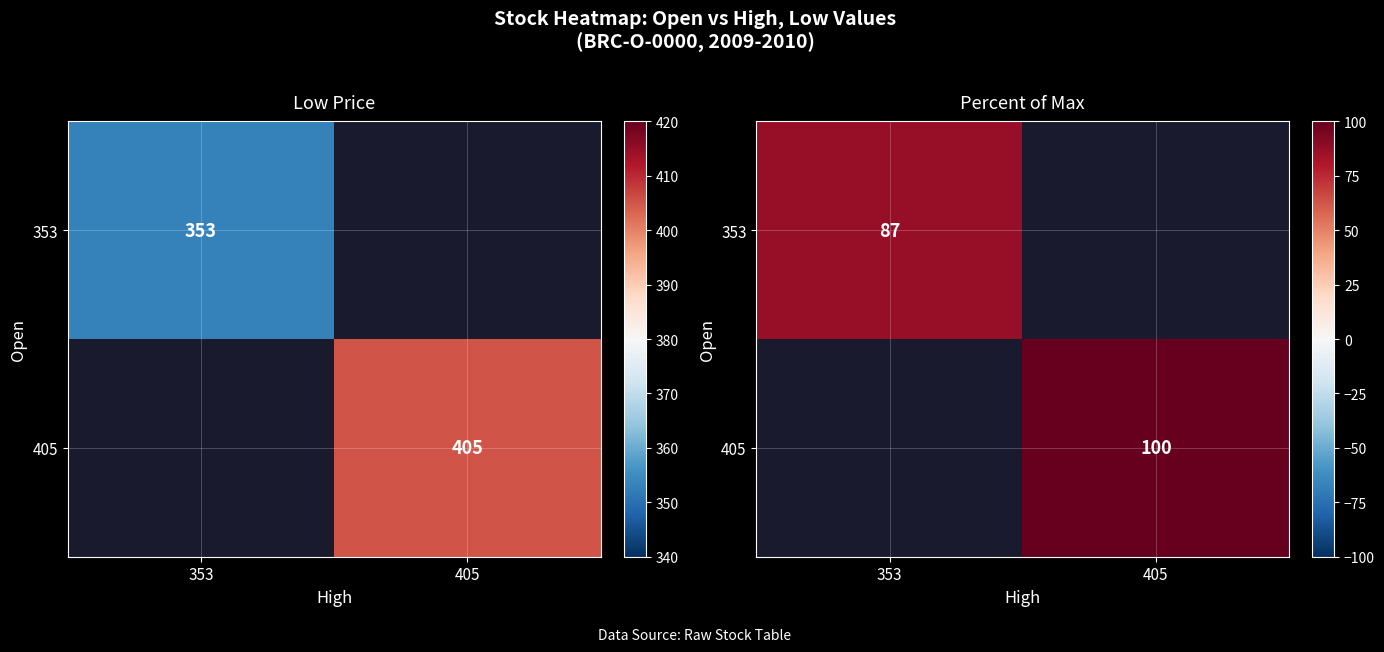

What is the greatest value displayed?

100.0